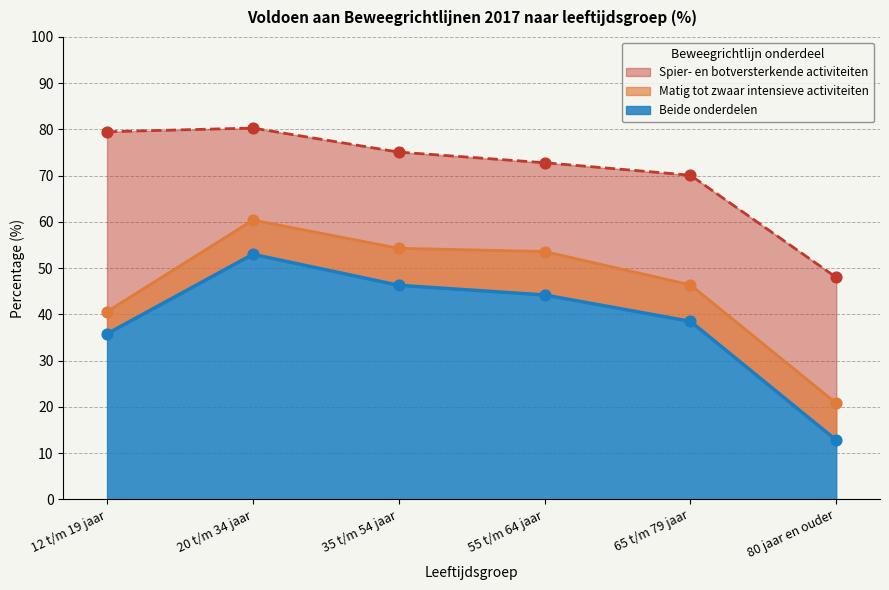

At how many categories does at least one series exceed 23?

6